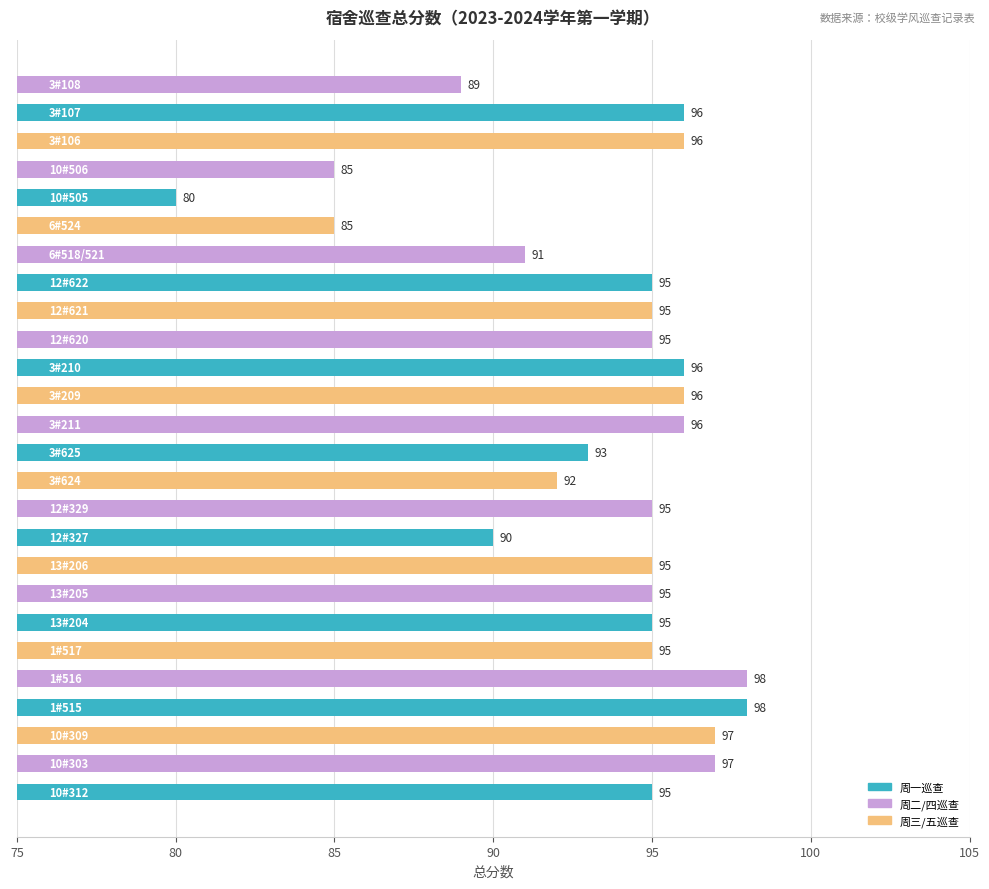

What is the difference between the maximum and minimum values?

18